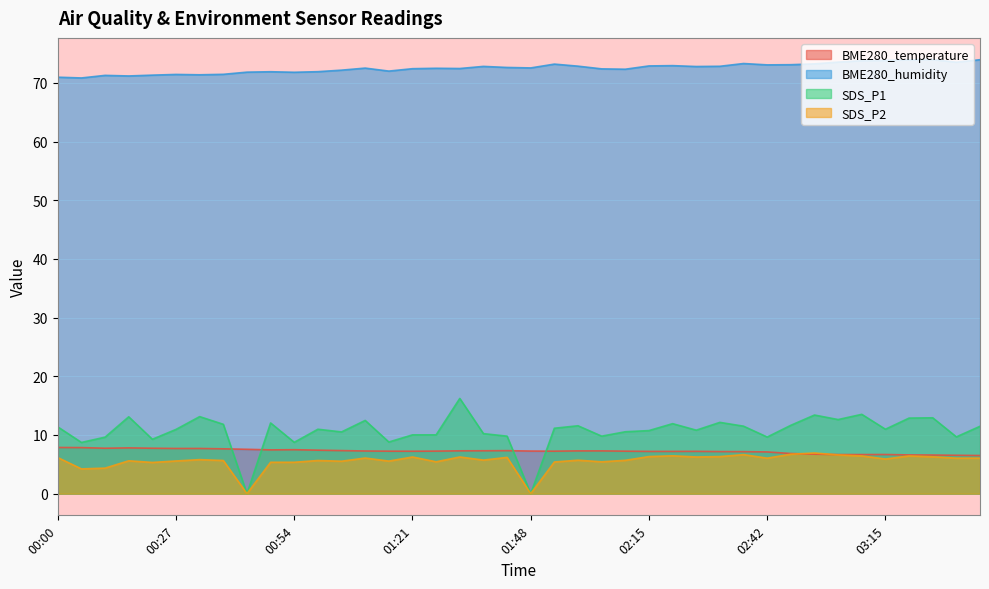

The value of SDS_P2 at 00:16 is 1.9. True or false?

False